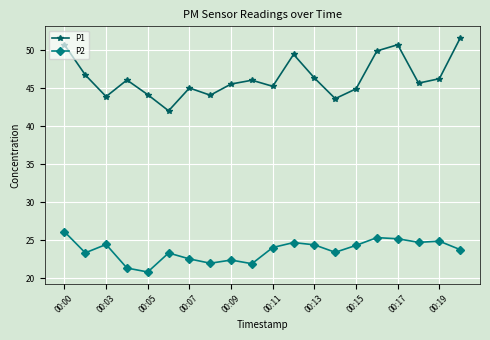

What are all the series names shown in the legend?

P1, P2